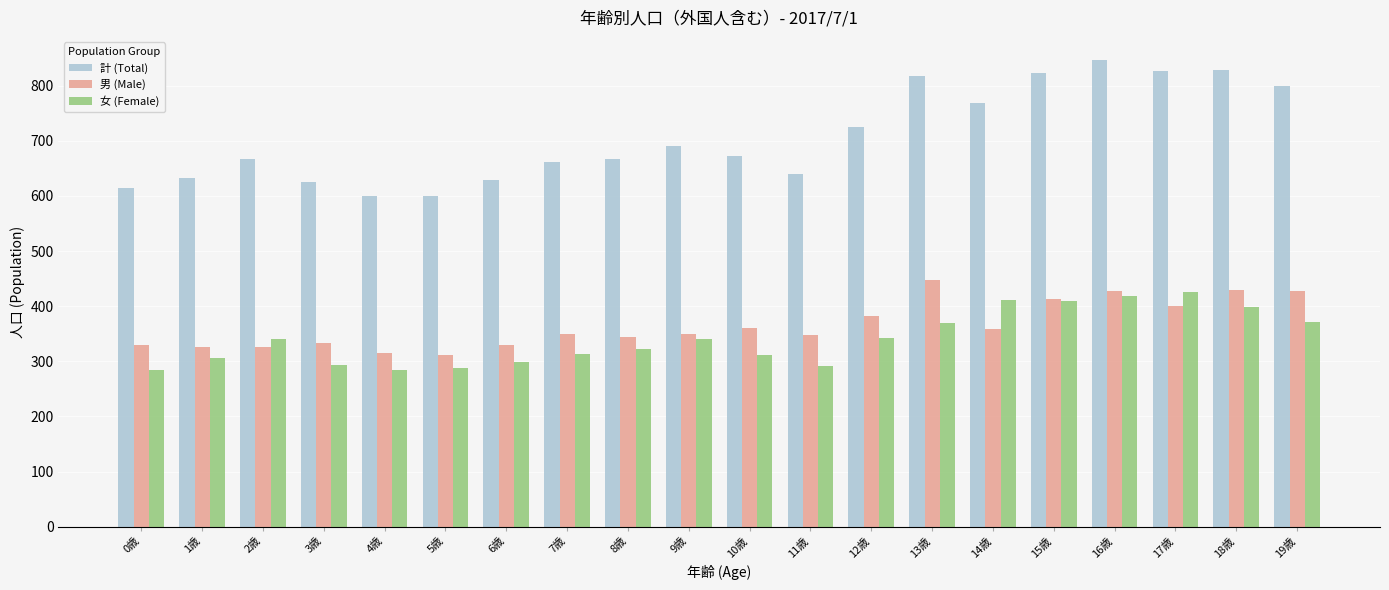

What is the label of the 12th bar from the left?

11歳